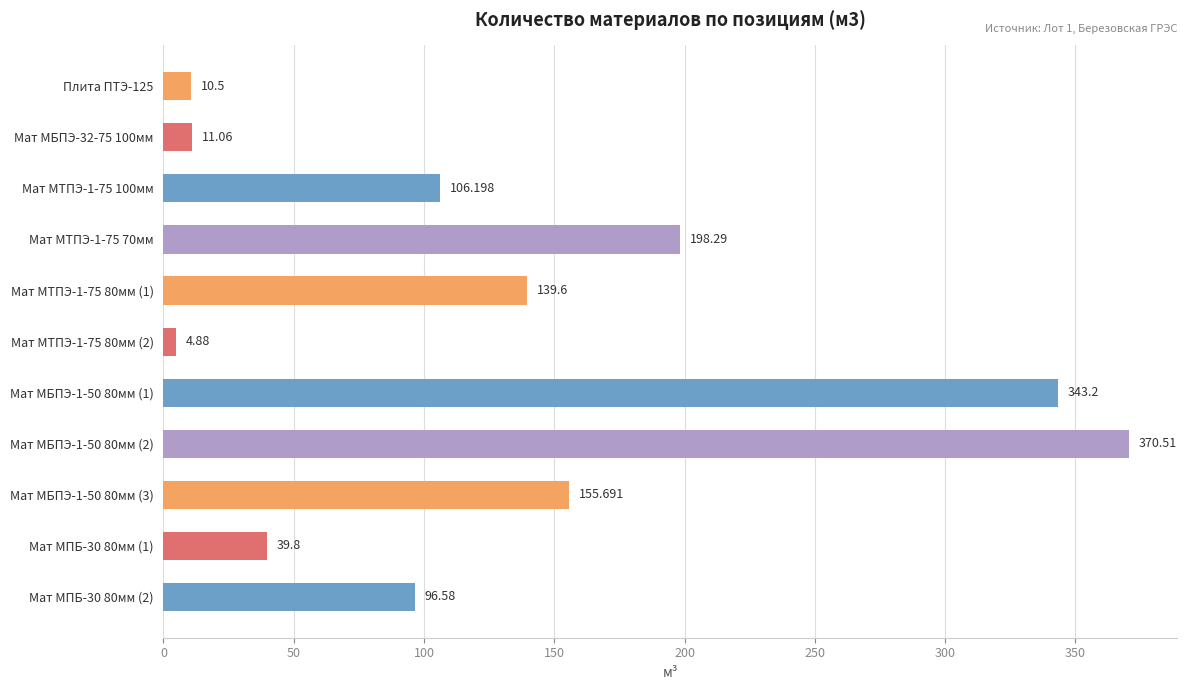

How many bars are there in total?

11